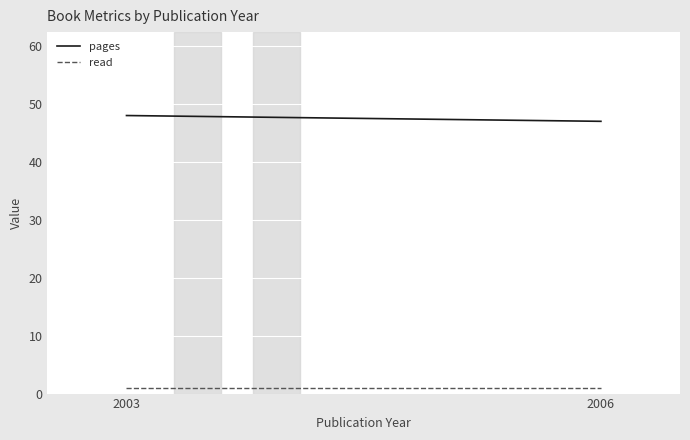

Reading left to right, list all the values displayed in this chart.

pages: 2003=48	2006=47
read: 2003=1	2006=1